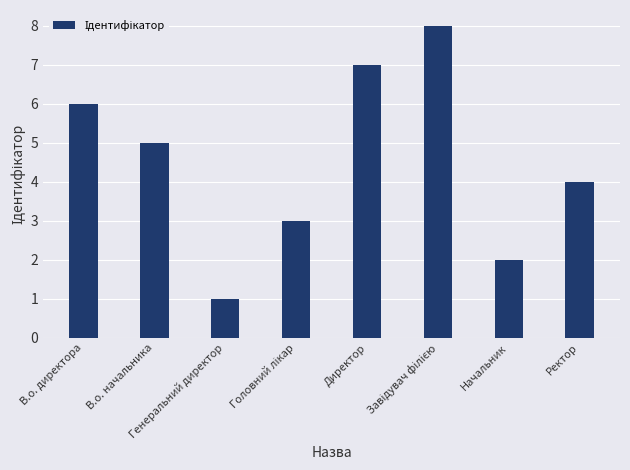

What is the difference between the maximum and minimum values?

7